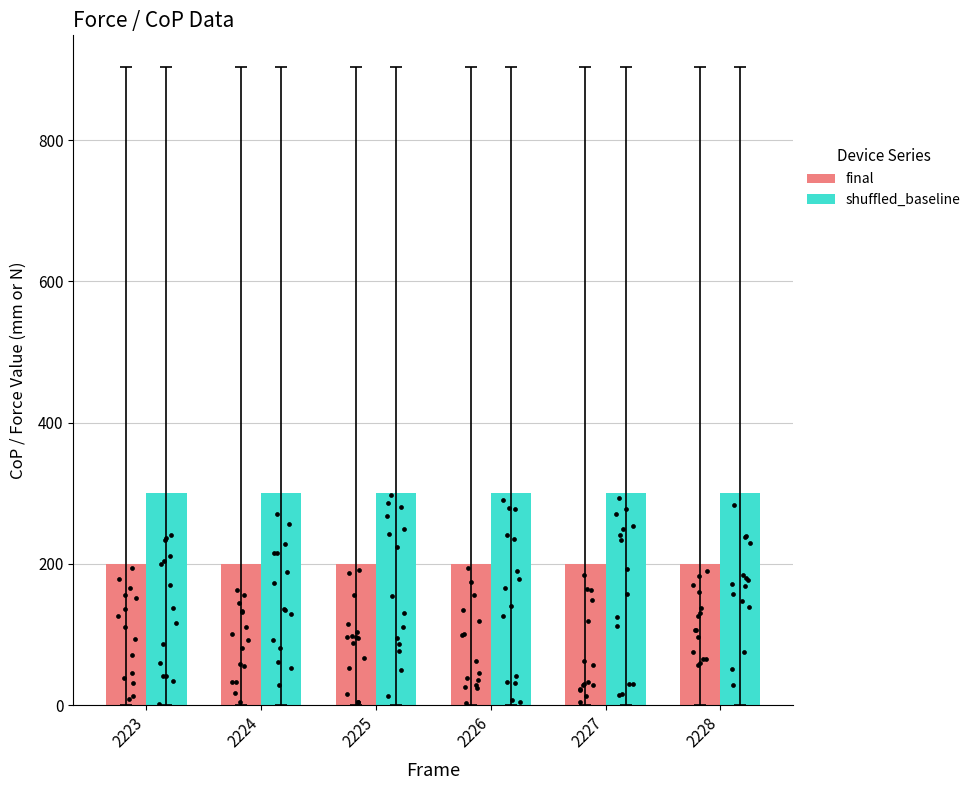

What are all the series names shown in the legend?

final, shuffled_baseline